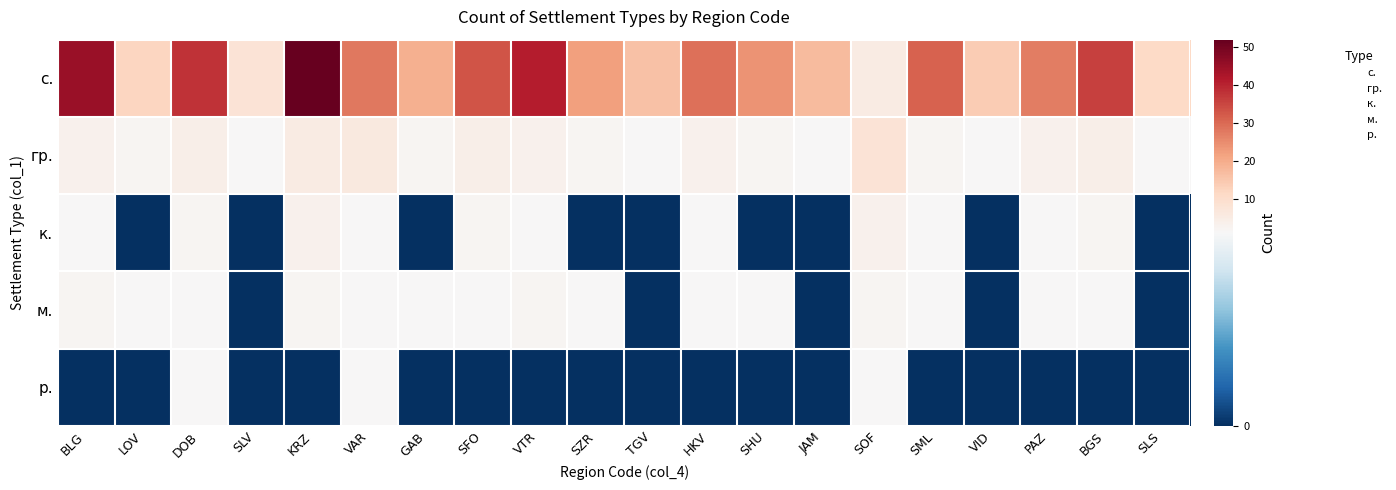

Is it true that р. equals 6 at KRZ?

False